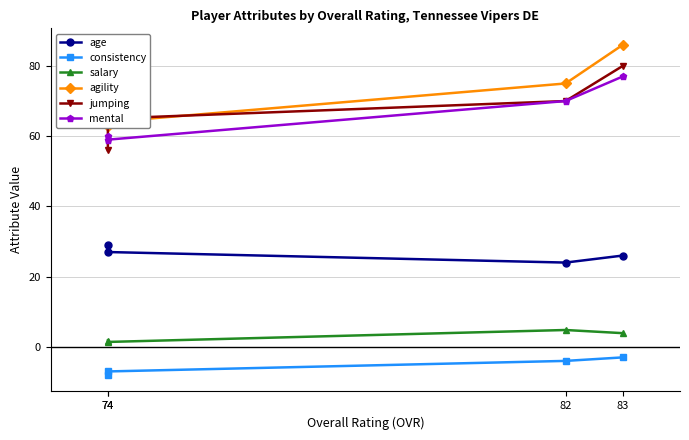

What is the difference between the consistency values at 82 and 74?

4.0